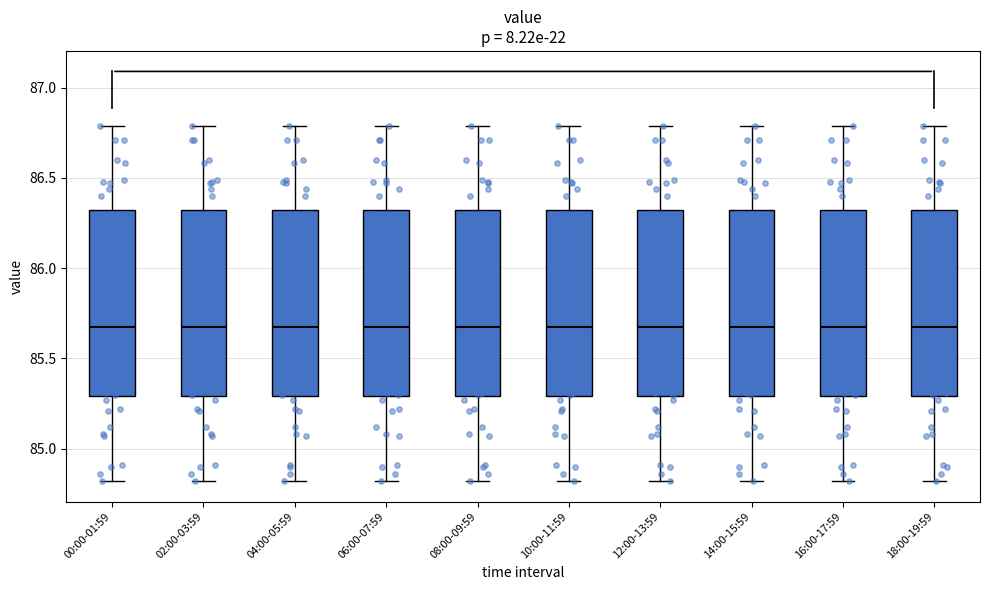

Reading left to right, read every box against the y-axis: the position of its median line, the range the box covers, and the ends of its whiskers. The values are not printed on the chart, so give them approximately, as read against the axis.

00:00-01:59: median 85.70, box 85.30 to 86.35, whiskers 84.80 to 86.80
02:00-03:59: median 85.70, box 85.30 to 86.35, whiskers 84.80 to 86.80
04:00-05:59: median 85.70, box 85.30 to 86.35, whiskers 84.80 to 86.80
06:00-07:59: median 85.70, box 85.30 to 86.35, whiskers 84.80 to 86.80
08:00-09:59: median 85.70, box 85.30 to 86.35, whiskers 84.80 to 86.80
10:00-11:59: median 85.70, box 85.30 to 86.35, whiskers 84.80 to 86.80
12:00-13:59: median 85.70, box 85.30 to 86.35, whiskers 84.80 to 86.80
14:00-15:59: median 85.70, box 85.30 to 86.35, whiskers 84.80 to 86.80
16:00-17:59: median 85.70, box 85.30 to 86.35, whiskers 84.80 to 86.80
18:00-19:59: median 85.70, box 85.30 to 86.35, whiskers 84.80 to 86.80